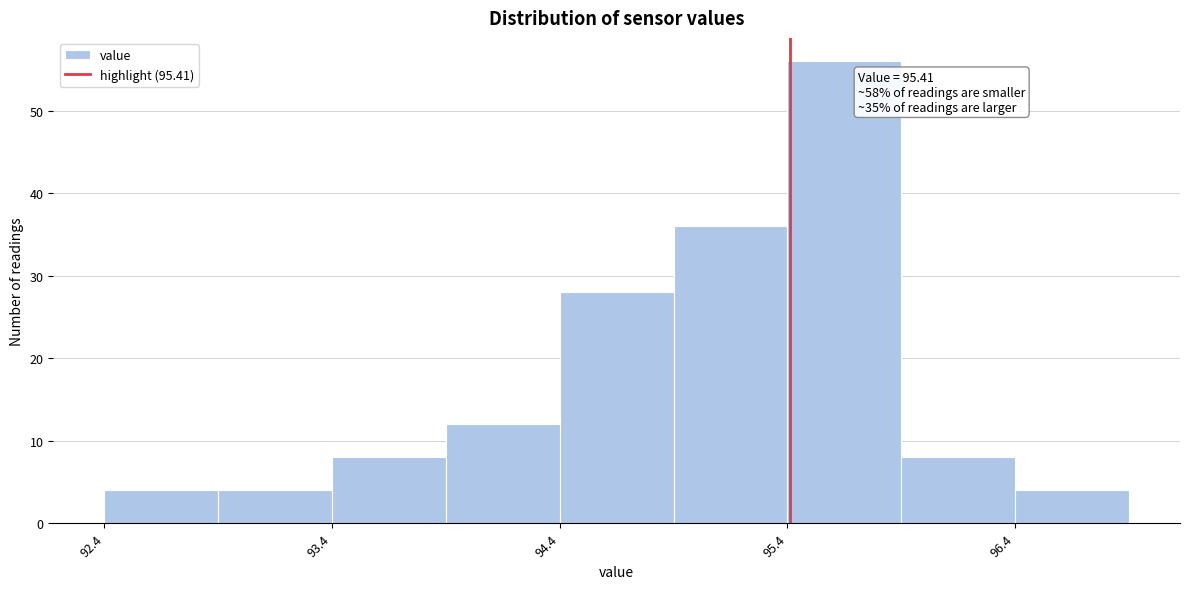

Which range on the x-axis has the tallest bar?

95.4 to 95.9